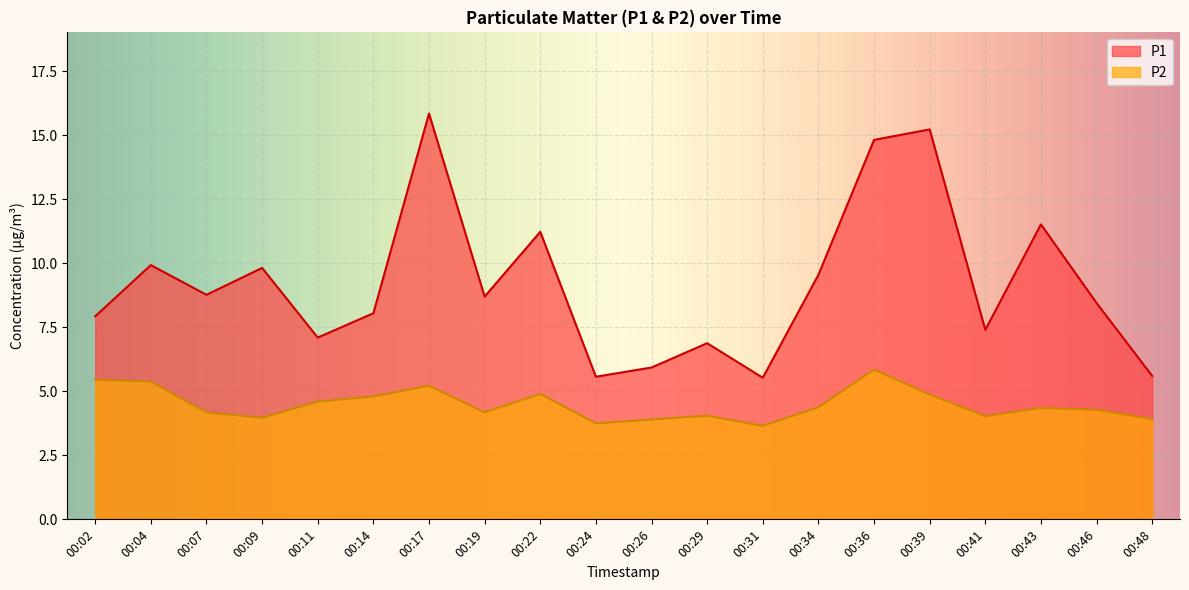

The value of P1 at 00:22 is 17.7. True or false?

False